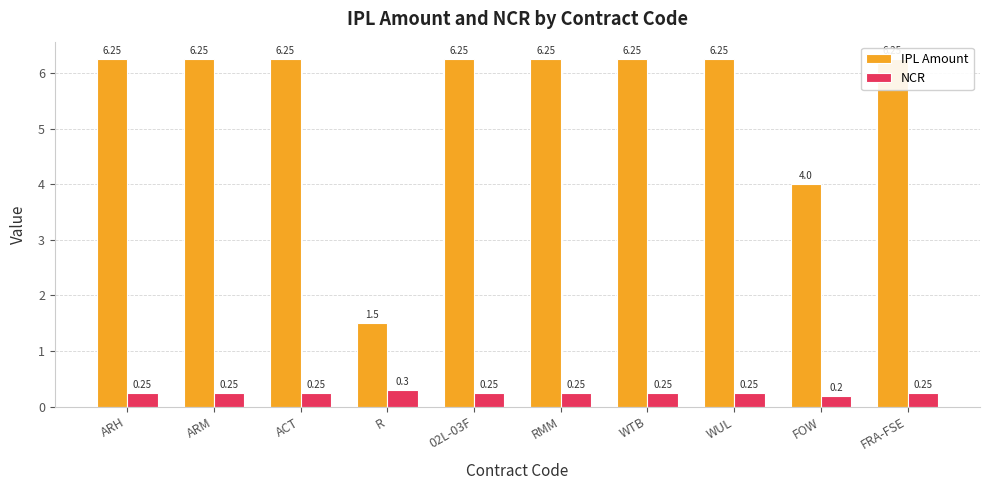

Are the bars horizontal?

No